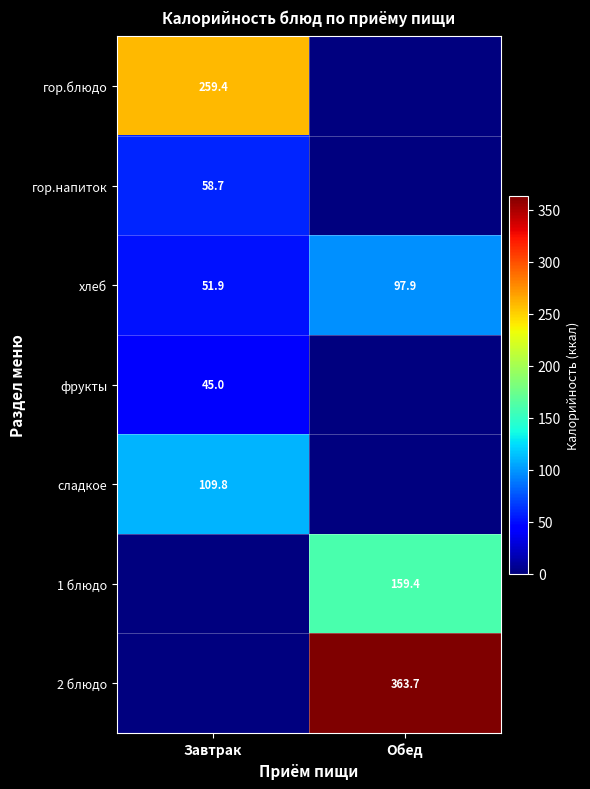

Is it true that гор.напиток equals 58.7 at Завтрак?

True